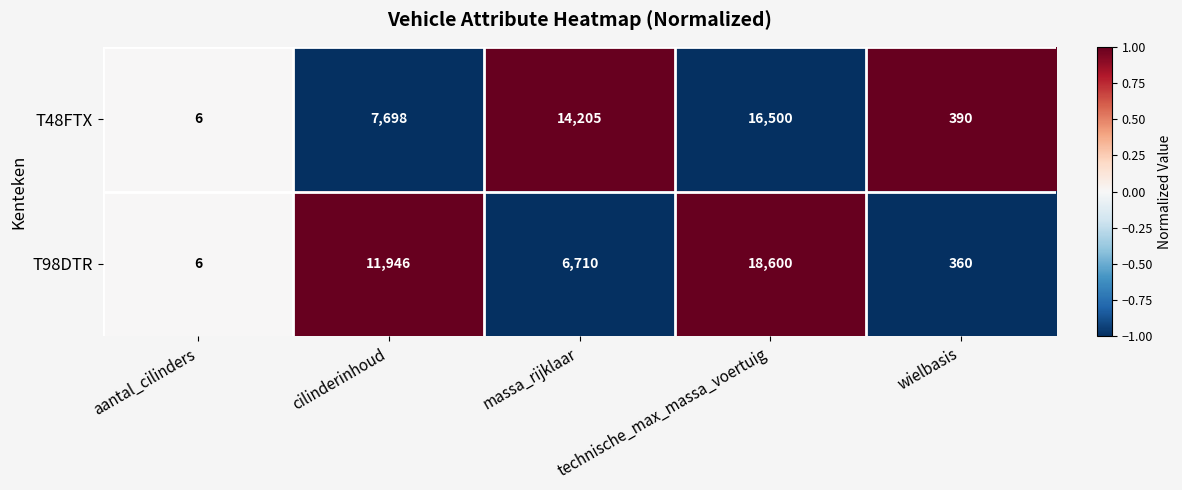

The value of T98DTR at aantal_cilinders is 9. True or false?

False